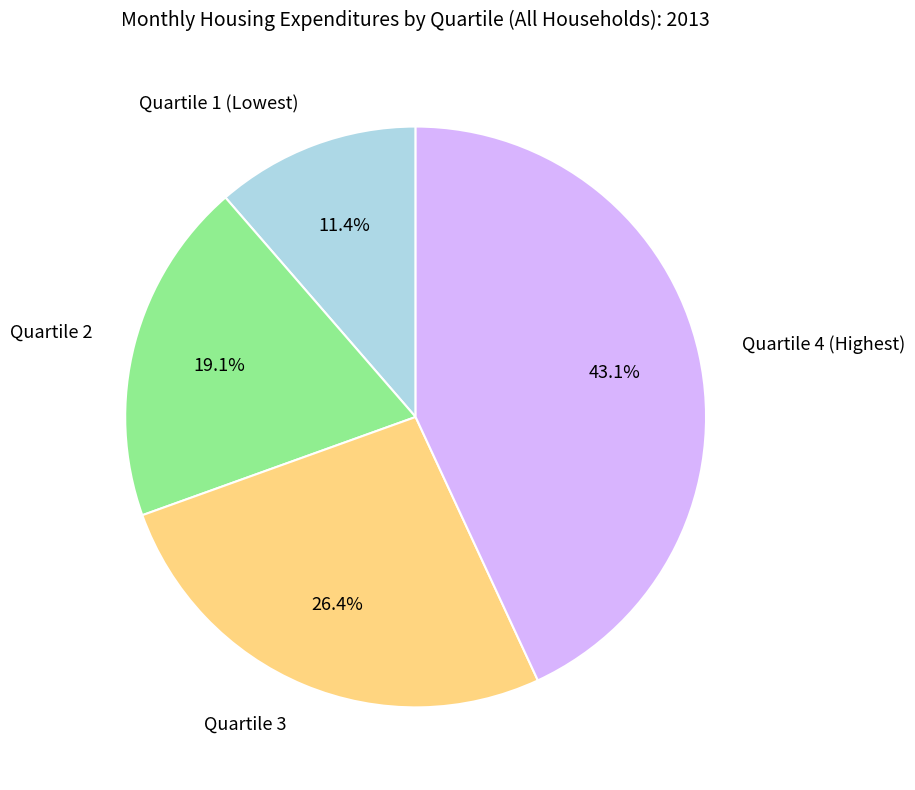

Is there any slice that represents more than half of the pie?

No